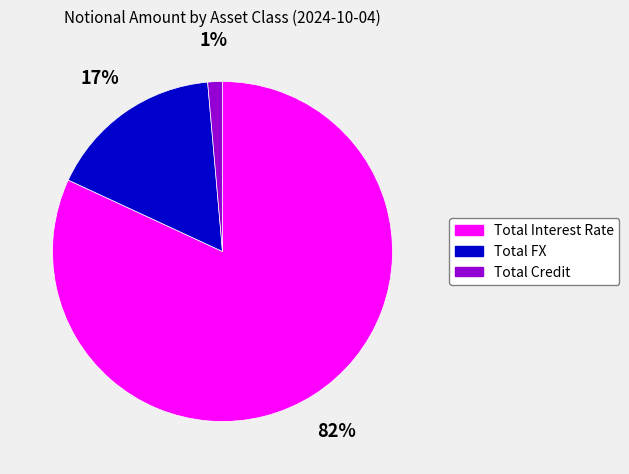

Which slice is the smallest?

Total Credit